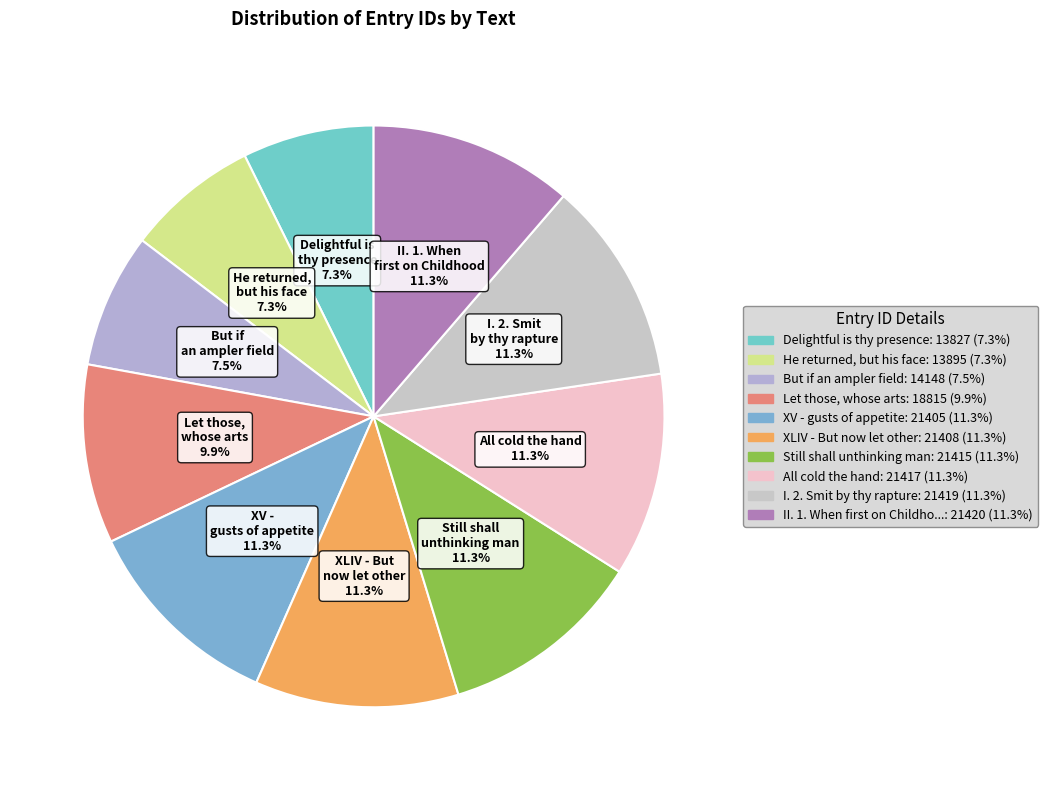

What is the total percentage of But if an ampler field and Delightful is thy presence?

14.8%